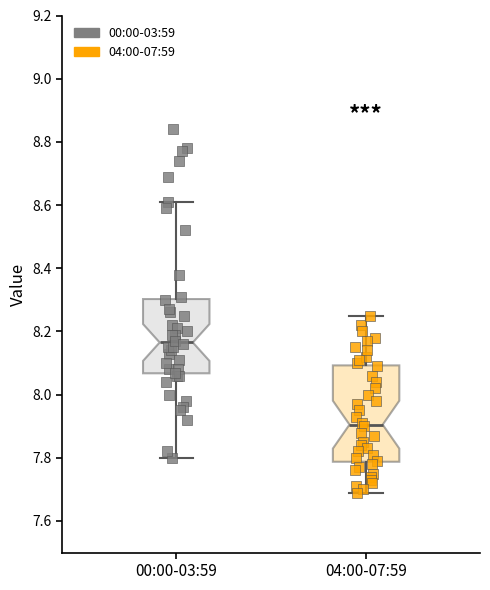

Comparing the boxes themselves (not the whiskers), which one is the tallest?

04:00-07:59